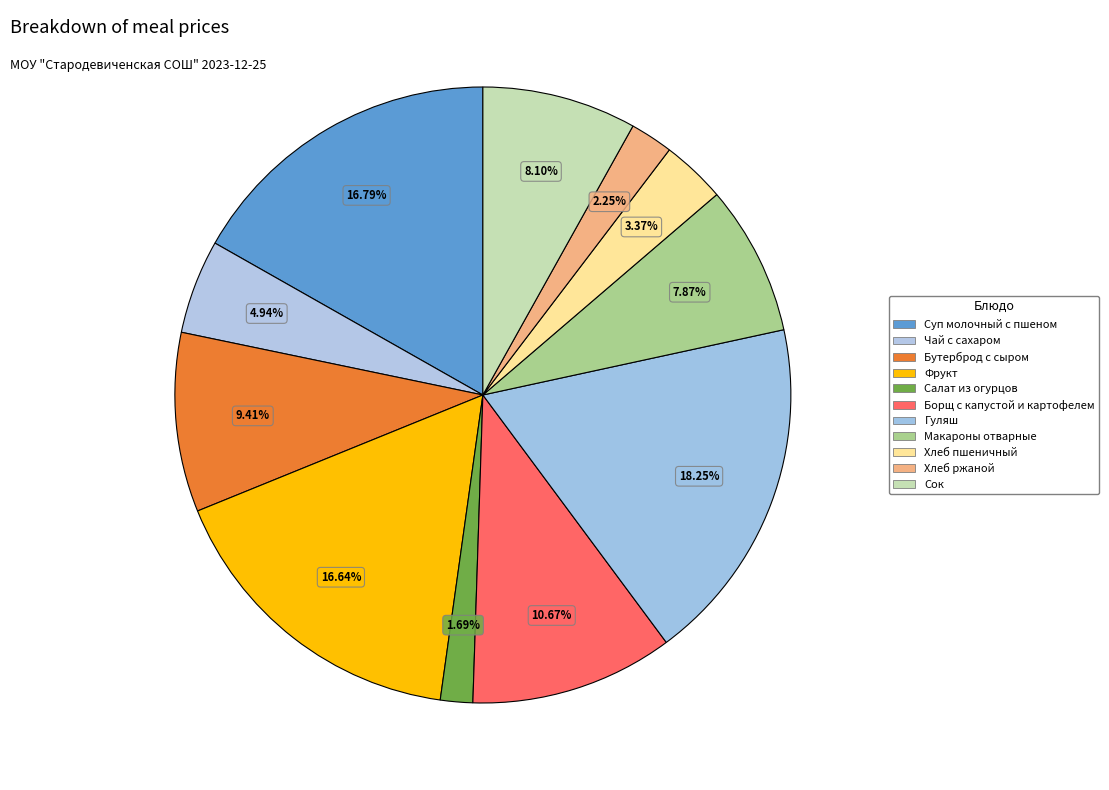

To the nearest percent, what percentage of the pie is Макароны отварные?

8%